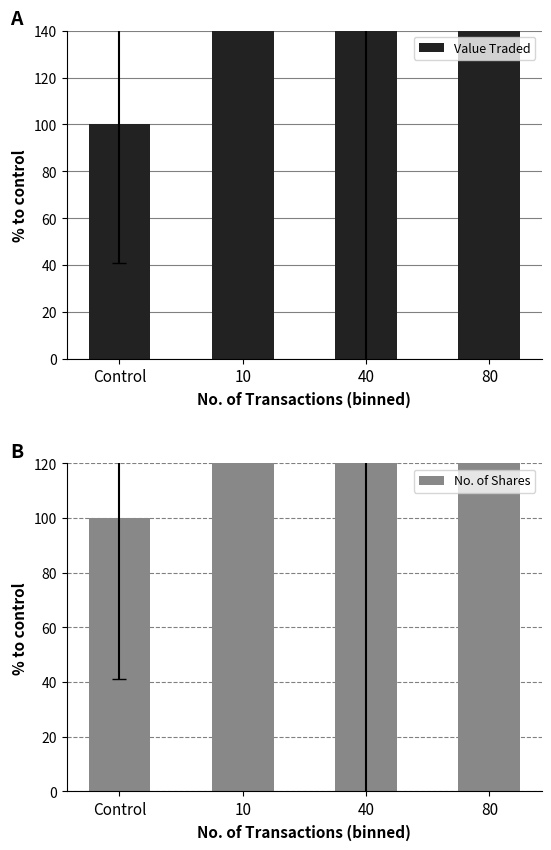

At how many categories does at least one series exceed 8751?

1